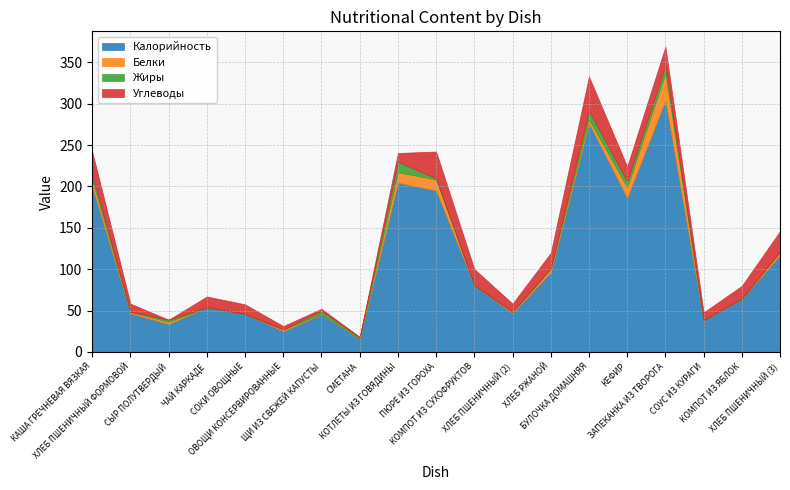

At which label does Углеводы reach its minimum?

СЫР ПОЛУТВЕРДЫЙ